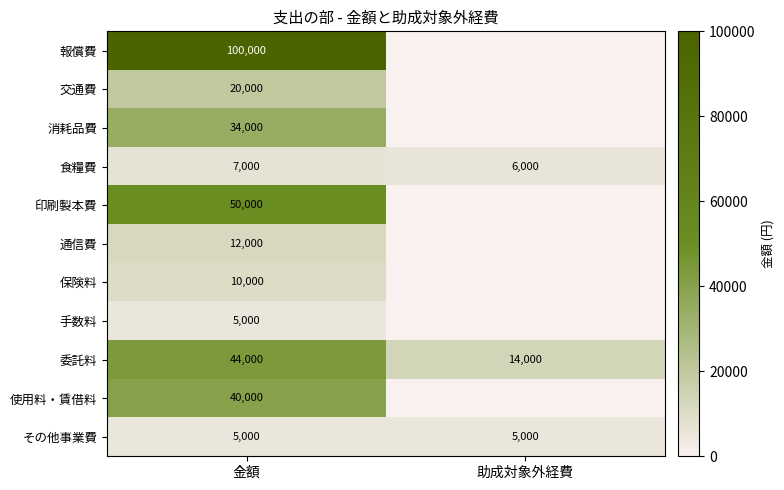

What is the spread (max minus min) of values at 金額?

95000